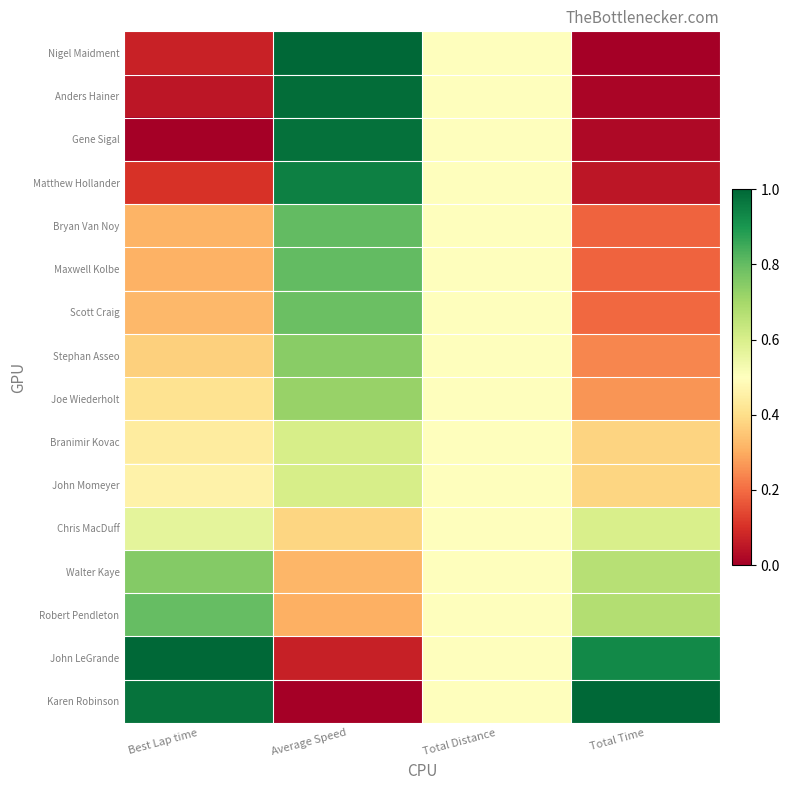

At which category is the sum across all series the highest?

Average Speed